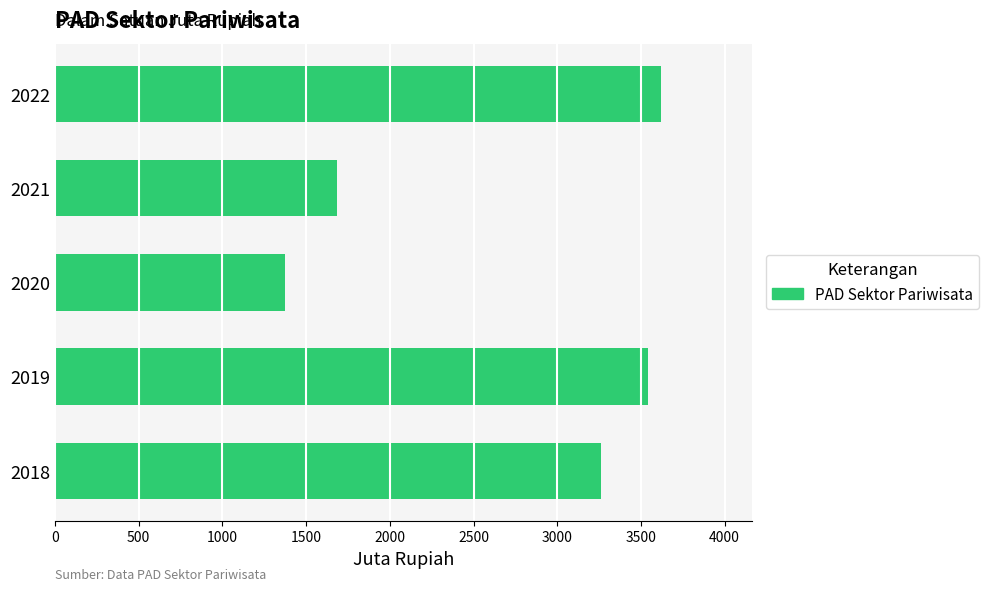

How many distinct data groups are displayed?

1